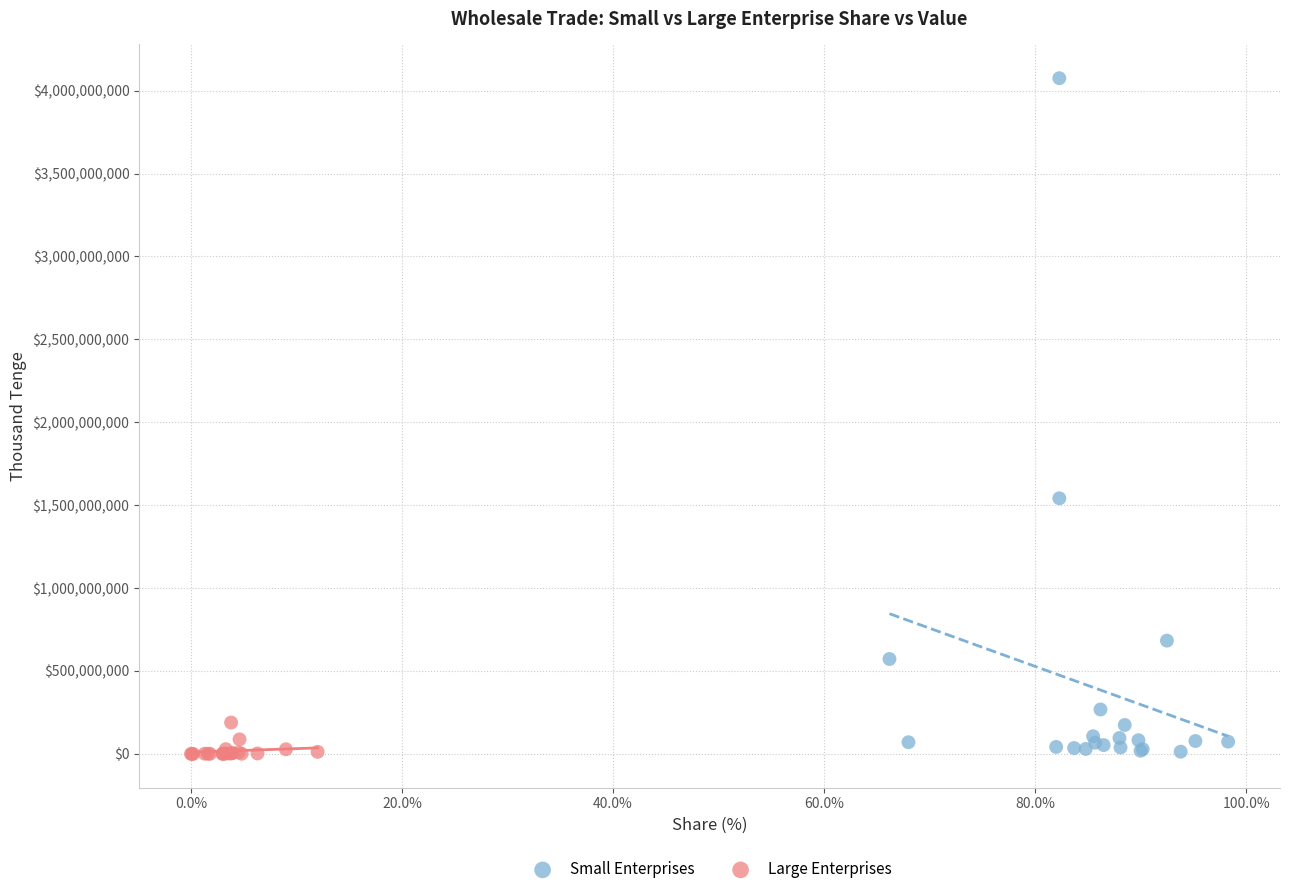

Which series has the largest Y range (max minus min)?

Small Enterprises